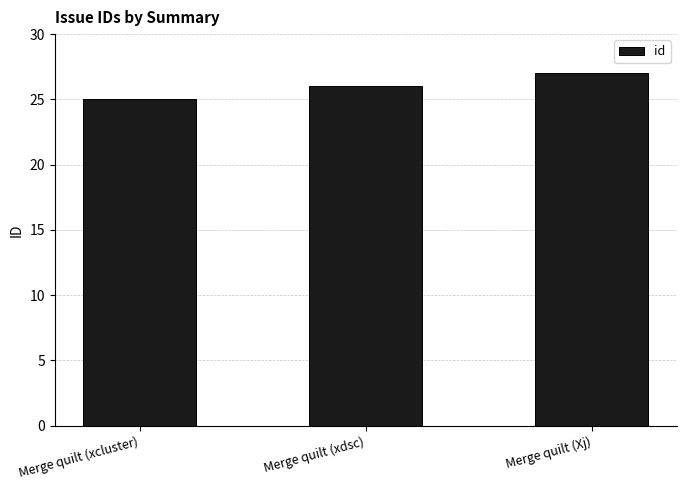

Approximately how many times larger is the value at Merge quilt (xcluster) compared to Merge quilt (Xj)?

0.9